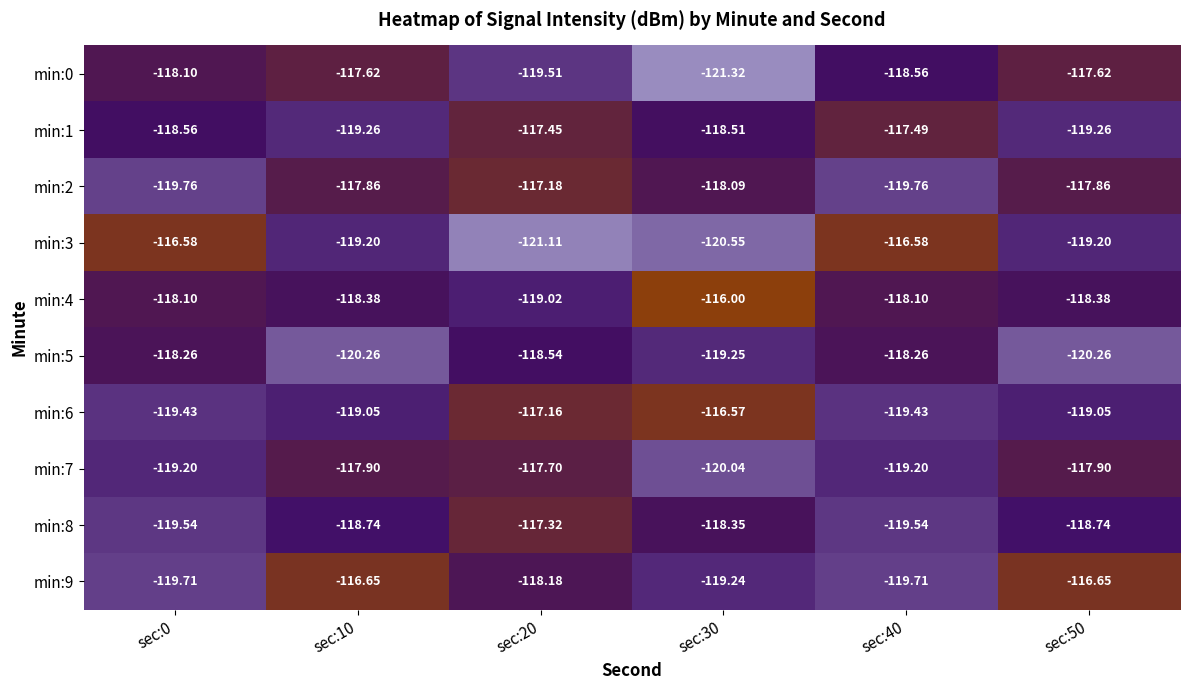

Is the value of min:4 at sec:0 greater than the value of min:3 at sec:10?

Yes